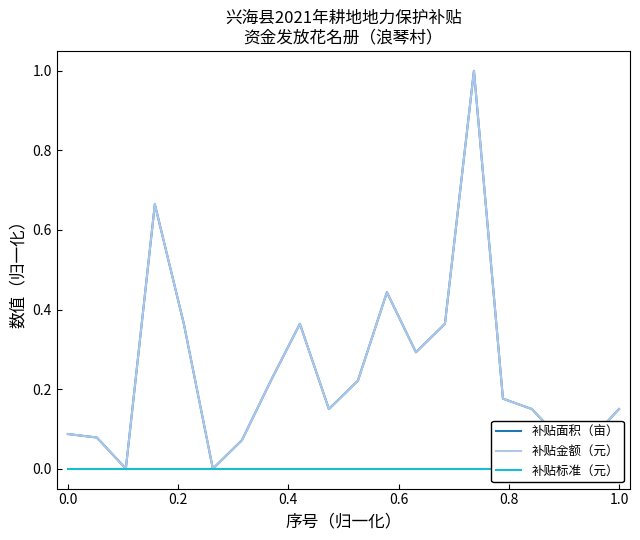

True or false: 补贴金额（元） and 补贴标准（元） cross at least once.

False